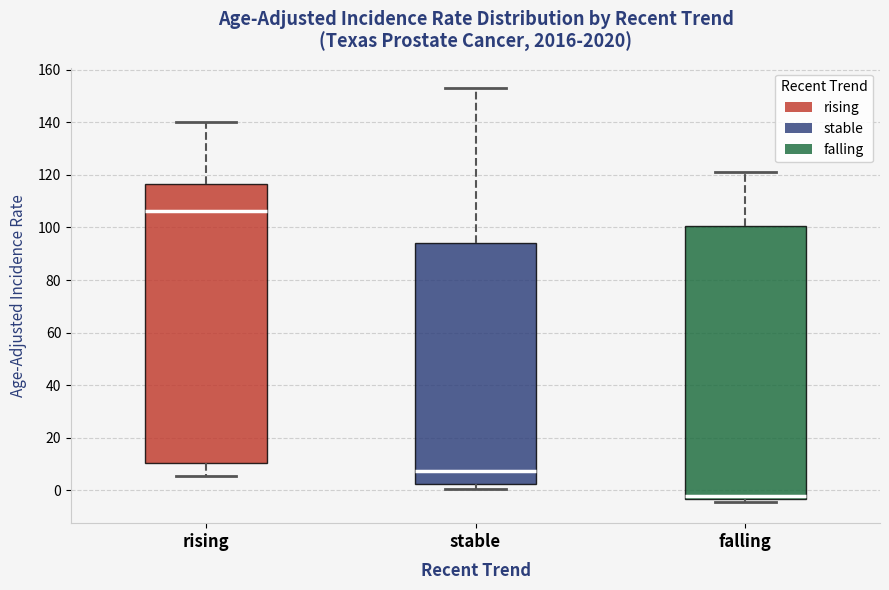

Which box's median line is the highest?

rising